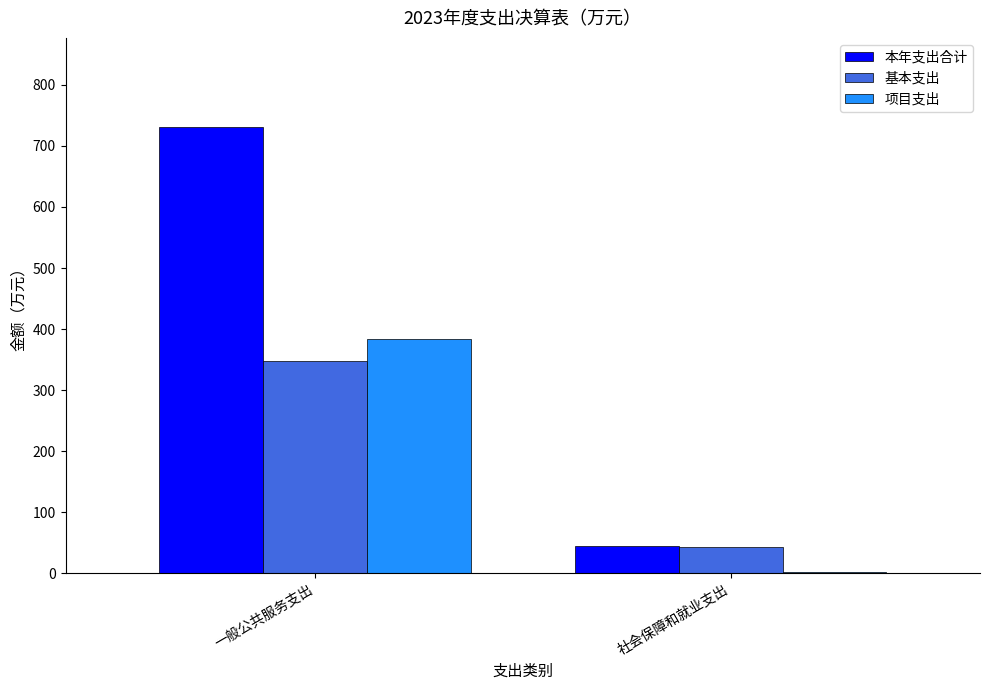

What is the sum of the 项目支出 values at 社会保障和就业支出 and 一般公共服务支出?

385.3